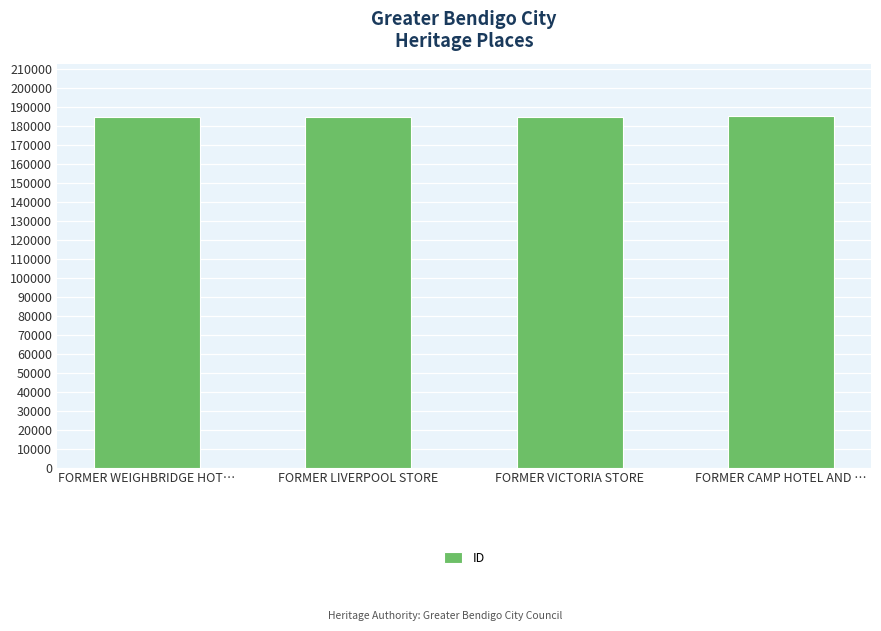

What is the label of the 3rd bar from the left?

FORMER VICTORIA STORE